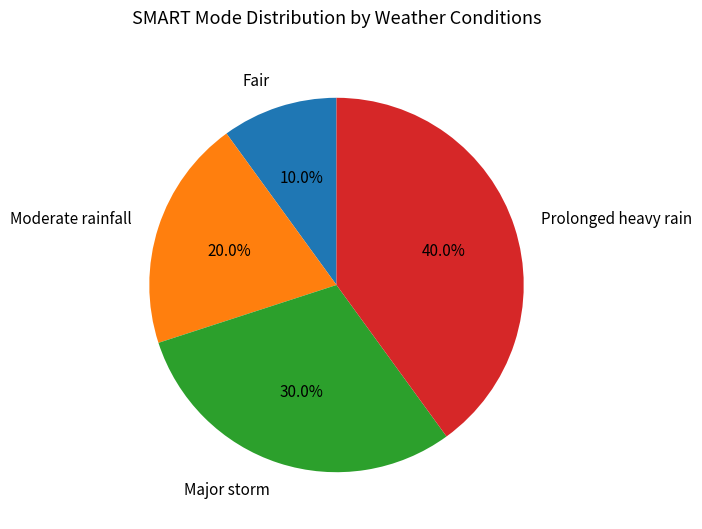

To the nearest percent, what portion does Prolonged heavy rain represent?

40%